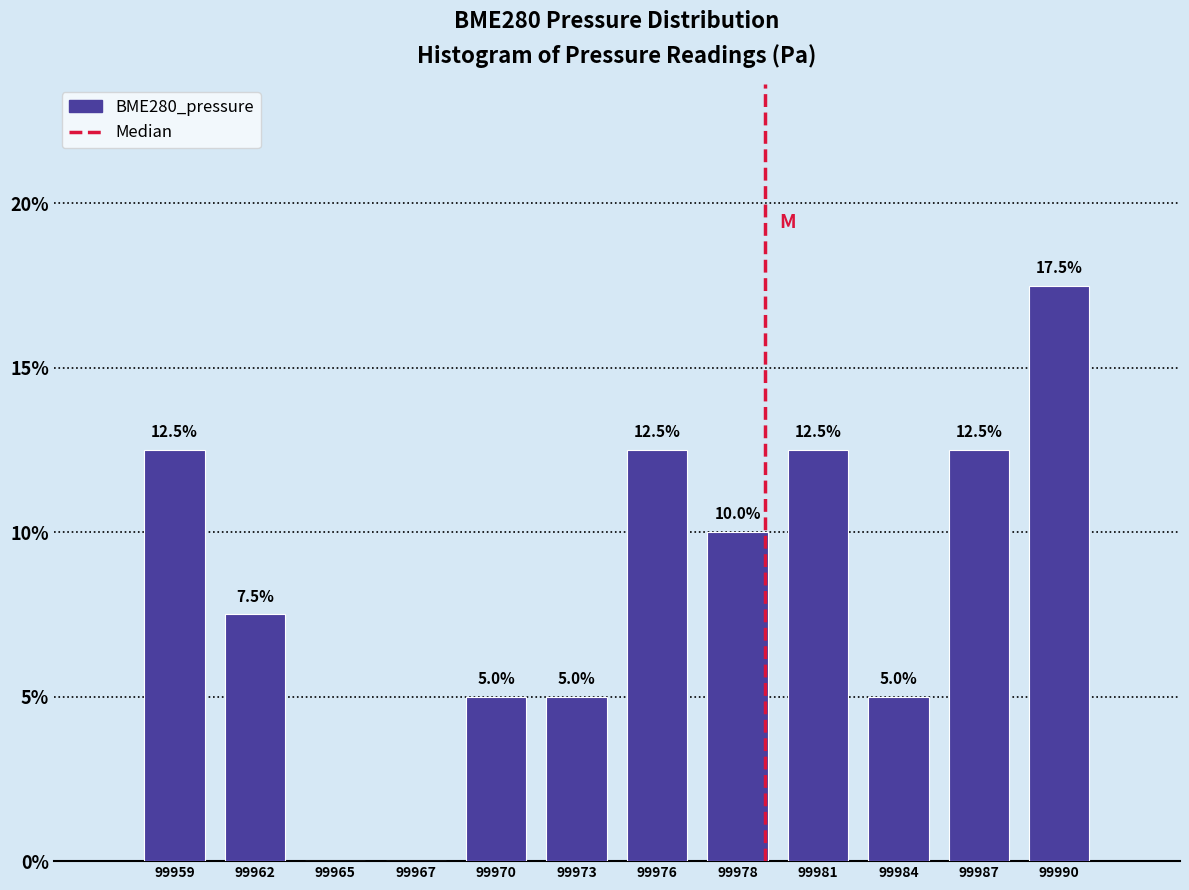

Reading left to right, extract all data points from this chart.

99959=12.5	99962=7.5	99965=0.0	99967=0.0	99970=5.0	99973=5.0	99976=12.5	99978=10.0	99981=12.5	99984=5.0	99987=12.5	99990=17.5